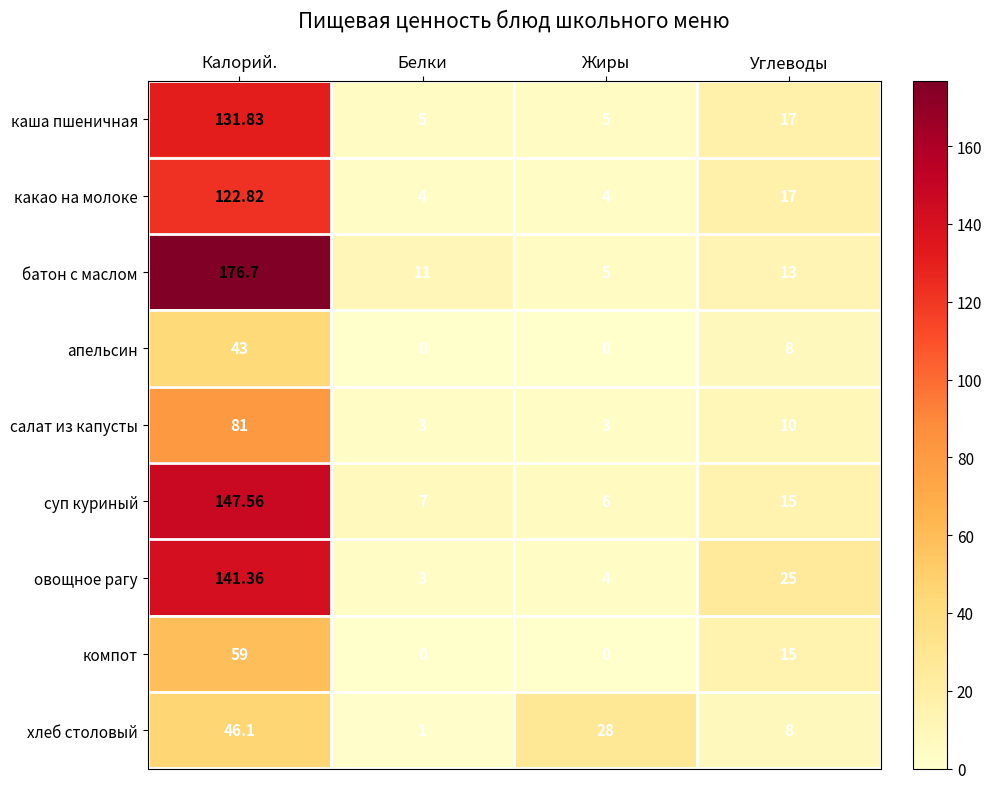

Is the value of хлеб столовый at Калорий. greater than the value of суп куриный at Углеводы?

Yes